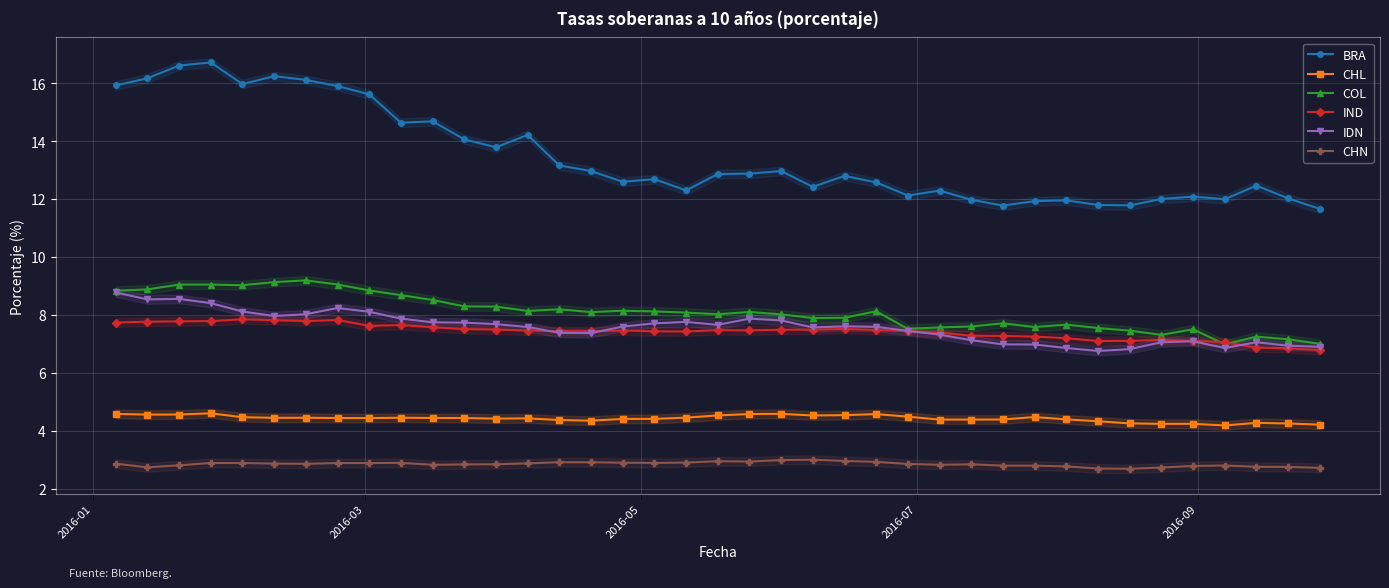

Which series has the widest spread of values?

BRA